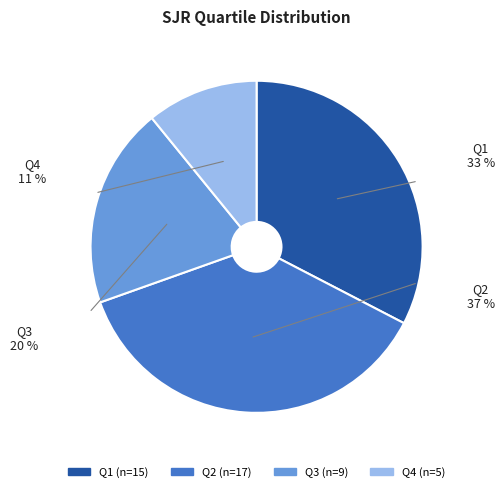

To the nearest percent, what is the difference between the largest and smallest slice percentages?

26%